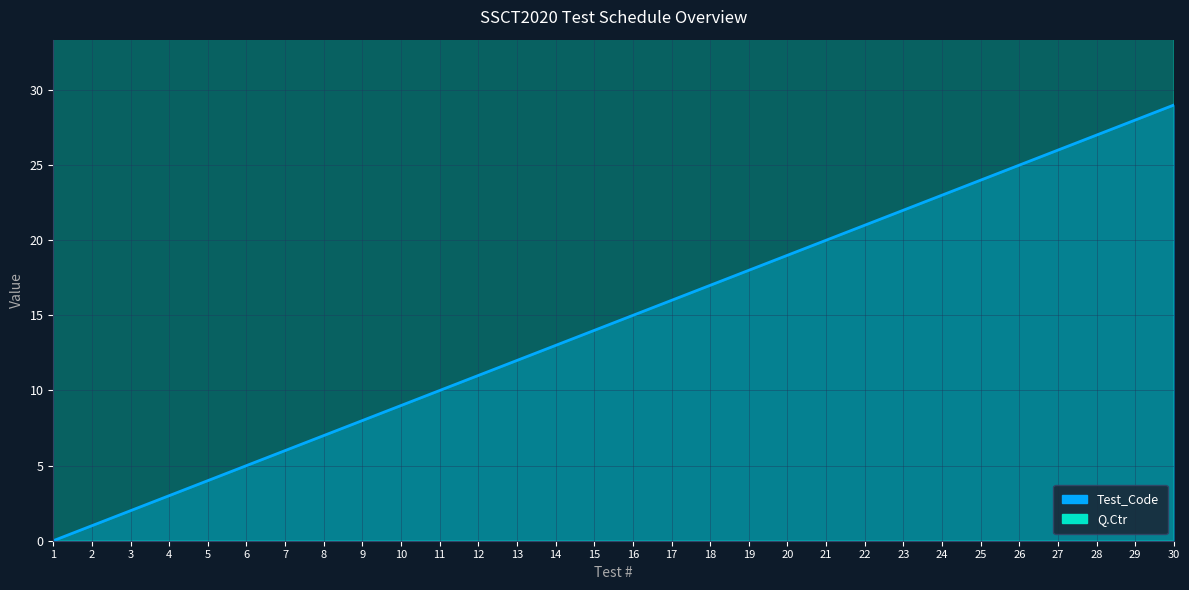

Which series has the largest range (max minus min)?

Q.Ctr